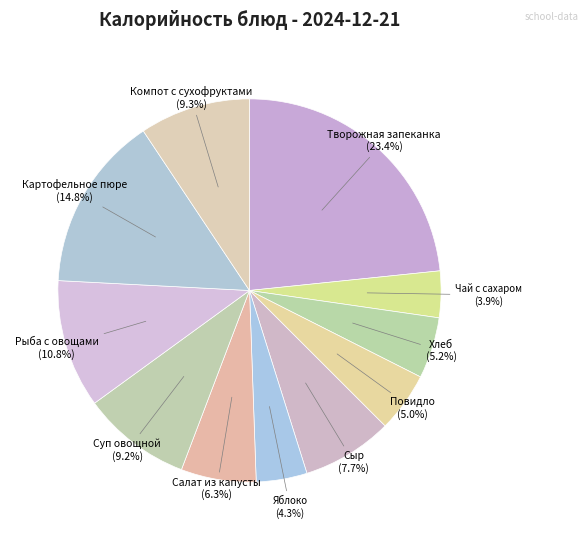

How many slices are in this pie chart?

11